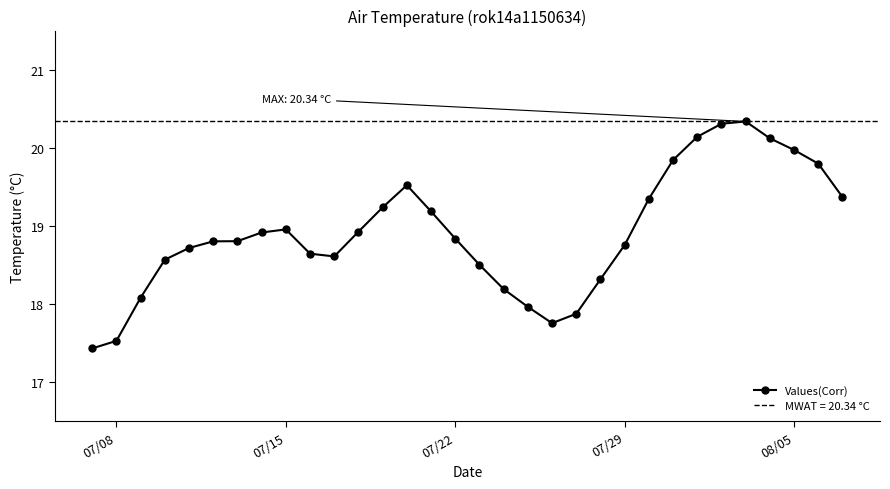

Is this an area chart (filled region under the line)?

No